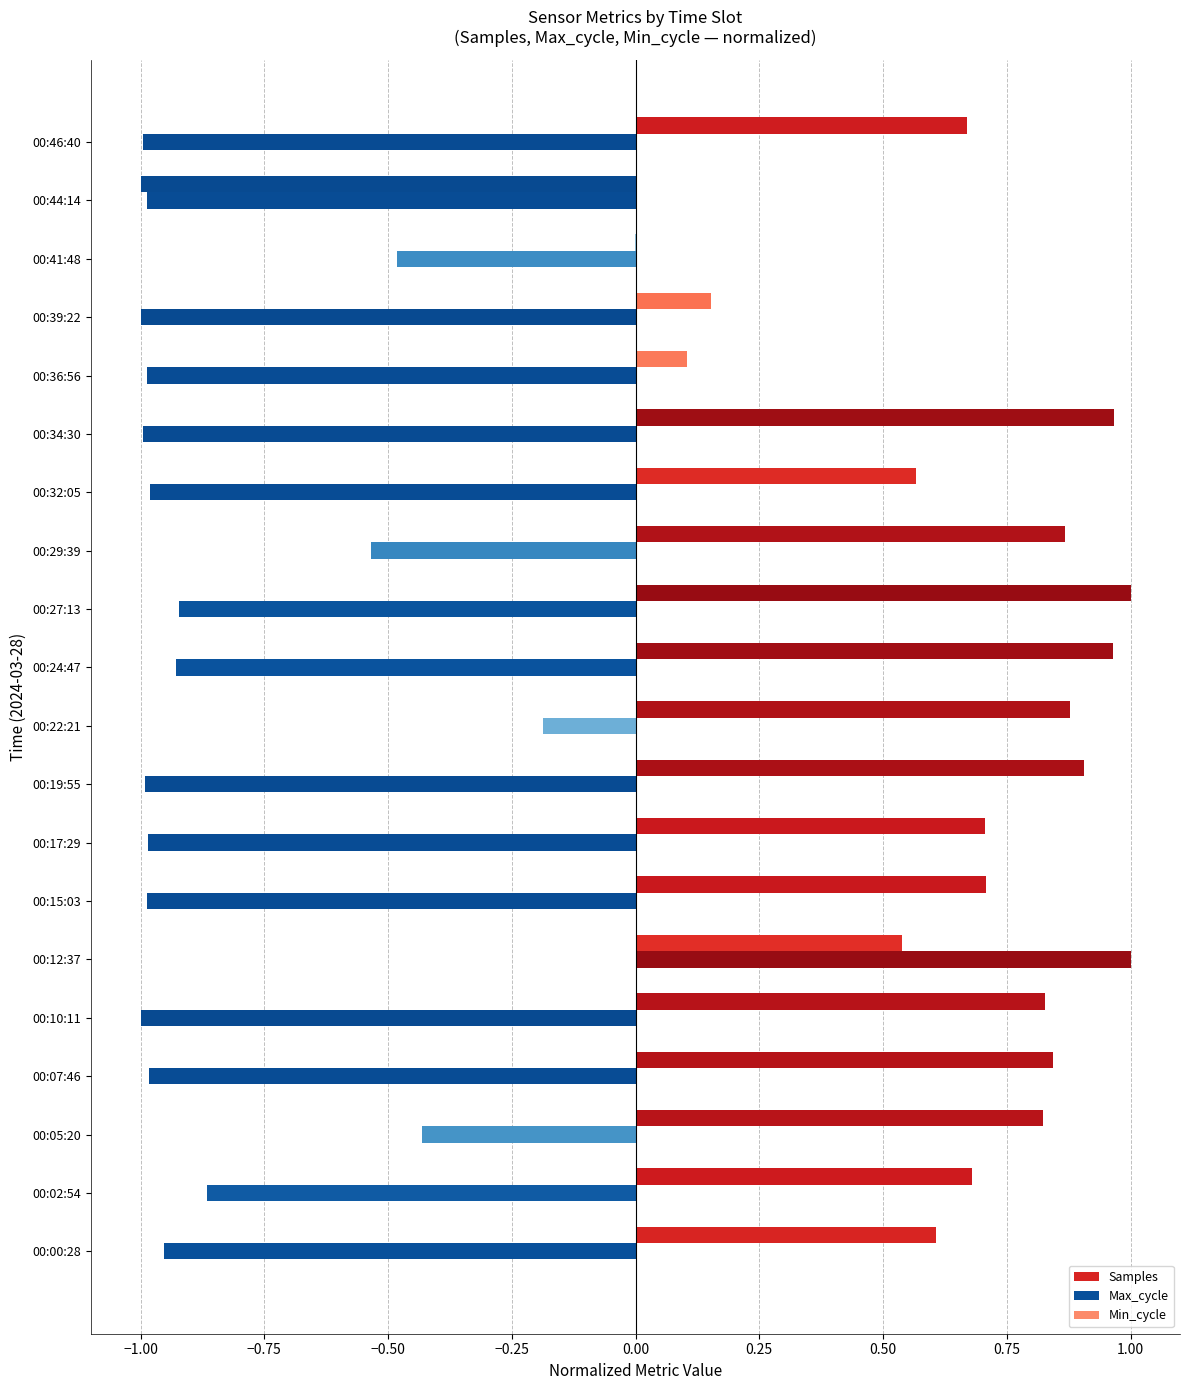

How many data points in Max_cycle are above 0?

1